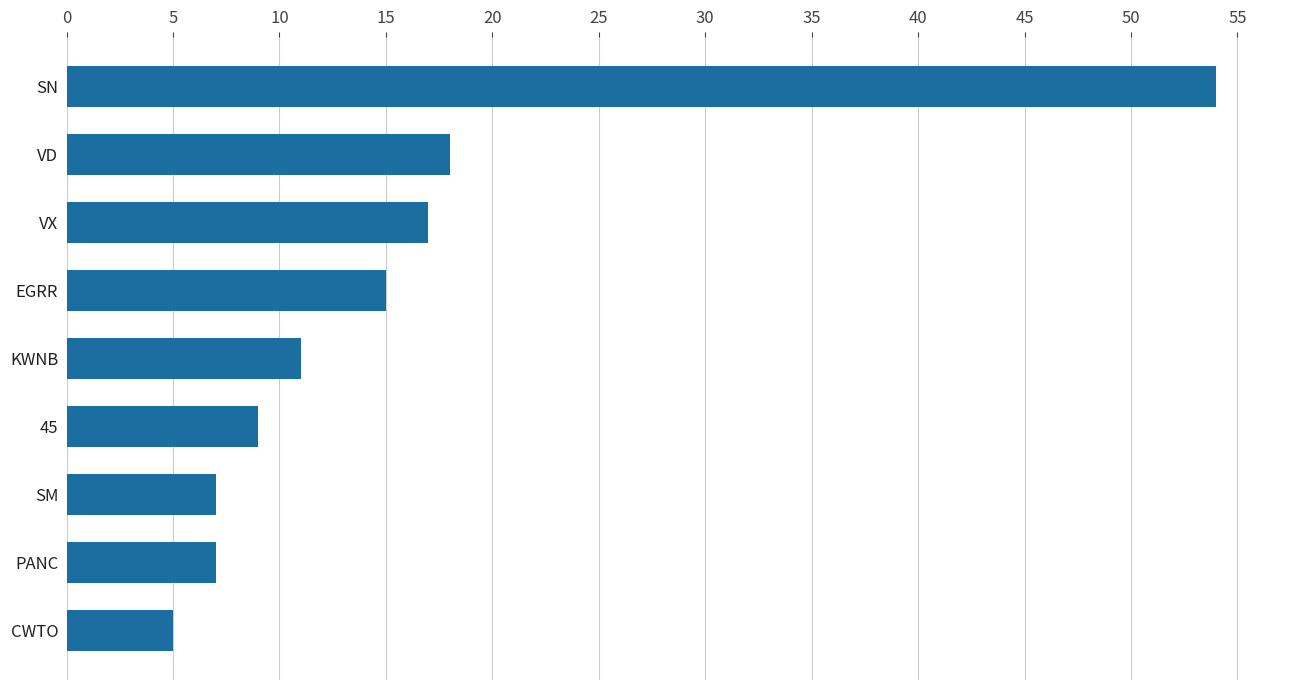

What is the sum of the values at CWTO and EGRR?

20